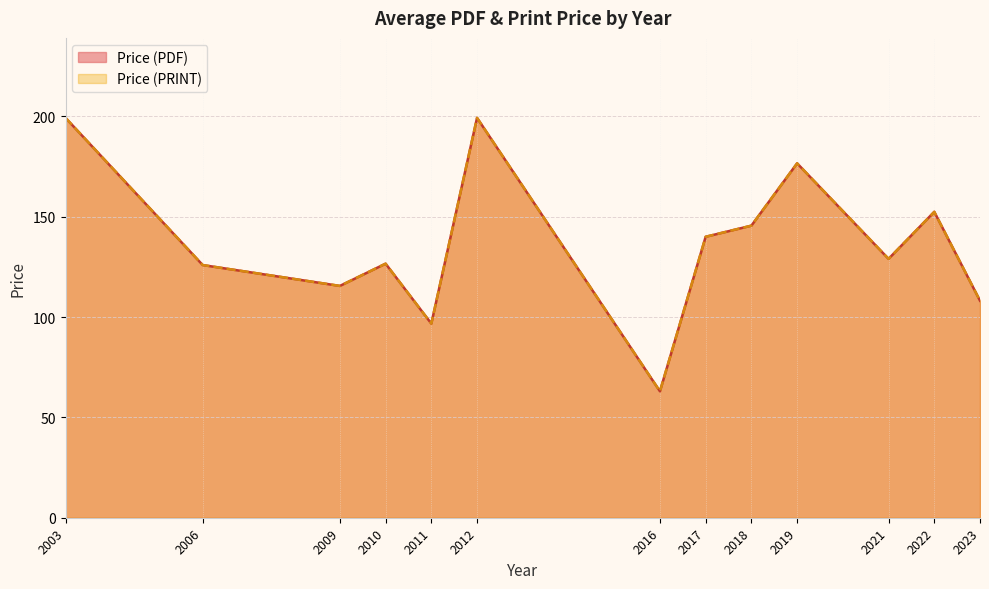

Which has a higher value, 2023 or 2016?

2023